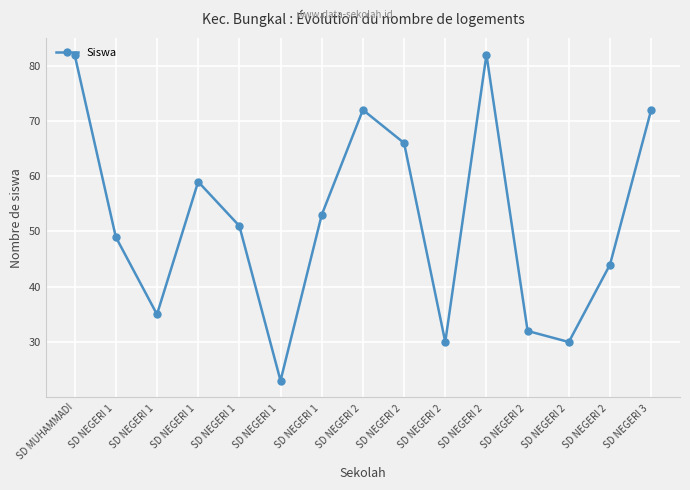

What is the label of the 8th point from the right?

SD NEGERI 2 